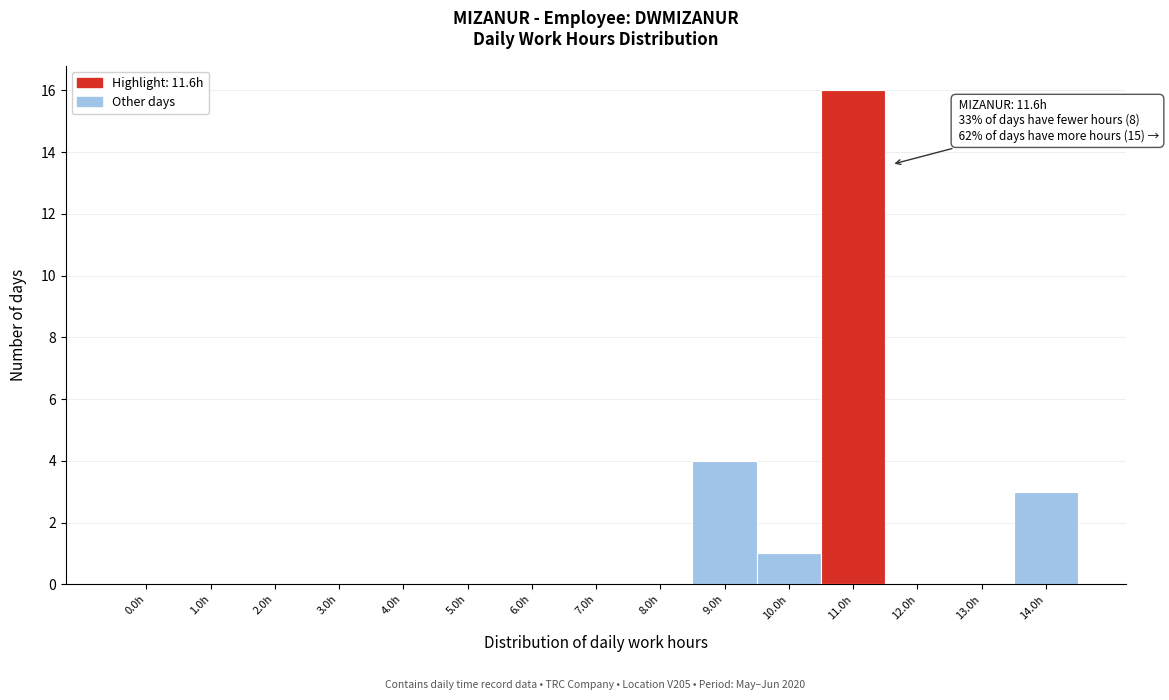

Reading left to right, transcribe all the data shown in this chart.

0.0h=0	1.0h=0	2.0h=0	3.0h=0	4.0h=0	5.0h=0	6.0h=0	7.0h=0	8.0h=0	9.0h=4	10.0h=1	11.0h=16	12.0h=0	13.0h=0	14.0h=3